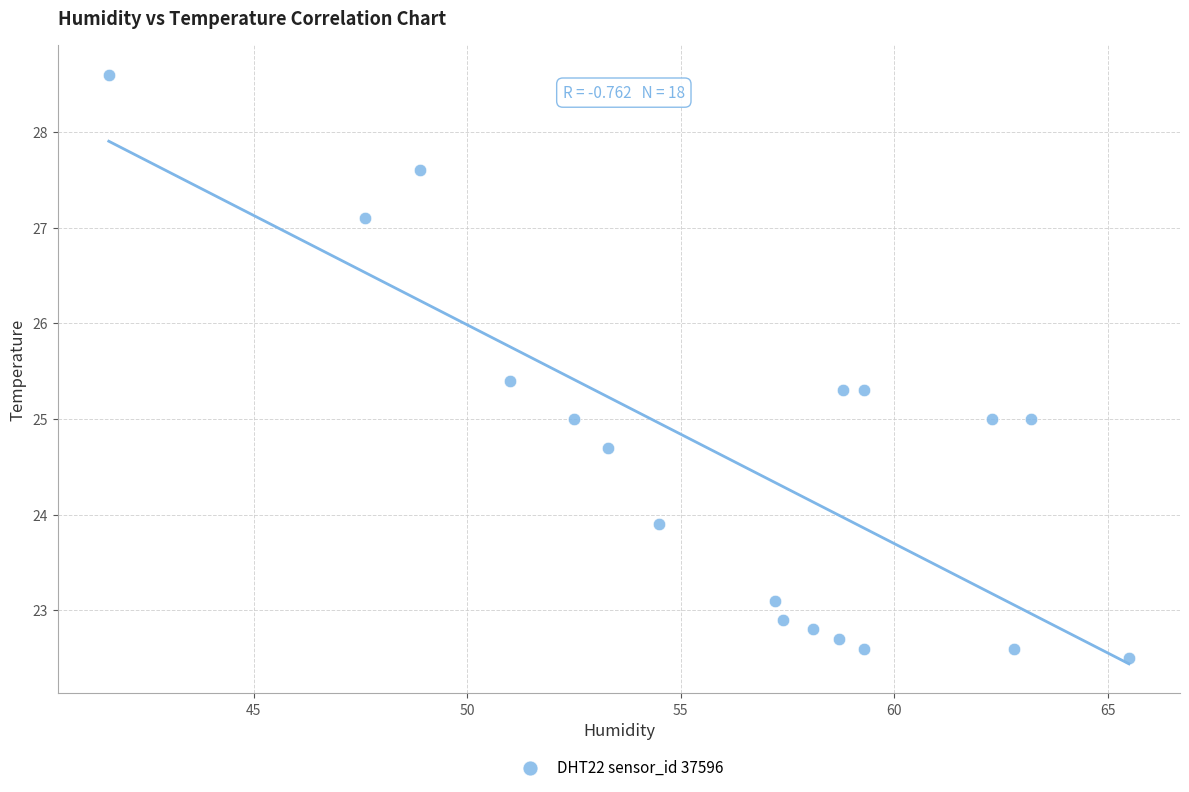

What is the range of X values (max minus min)?

23.9